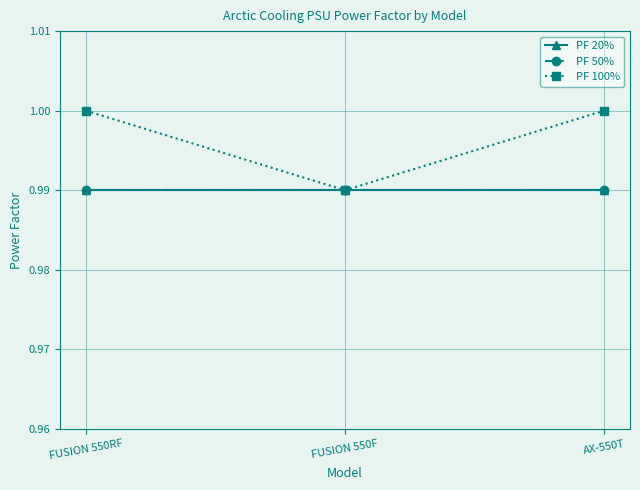

List the series in order of their peak value, lowest first.

PF 20%, PF 50%, PF 100%